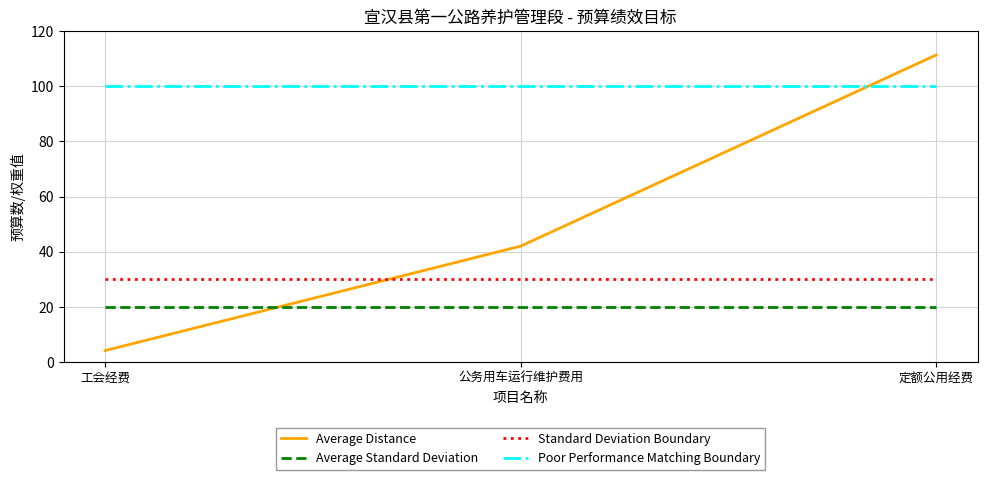

Rank the series at 公务用车运行维护费用 from lowest to highest value.

Average Standard Deviation, Standard Deviation Boundary, Average Distance, Poor Performance Matching Boundary